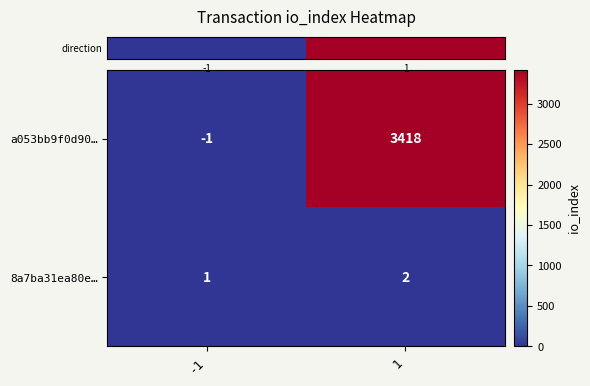

How many categories are shown in the chart?

2